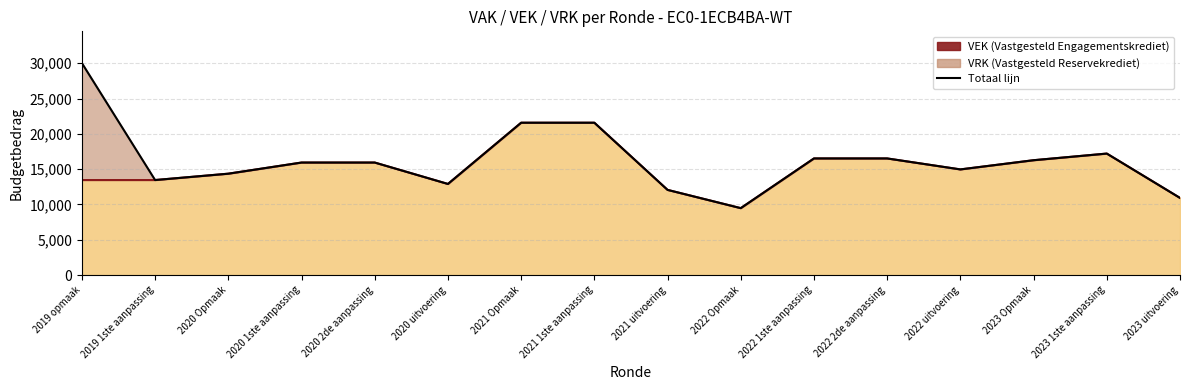

Does the chart have visible grid lines?

Yes